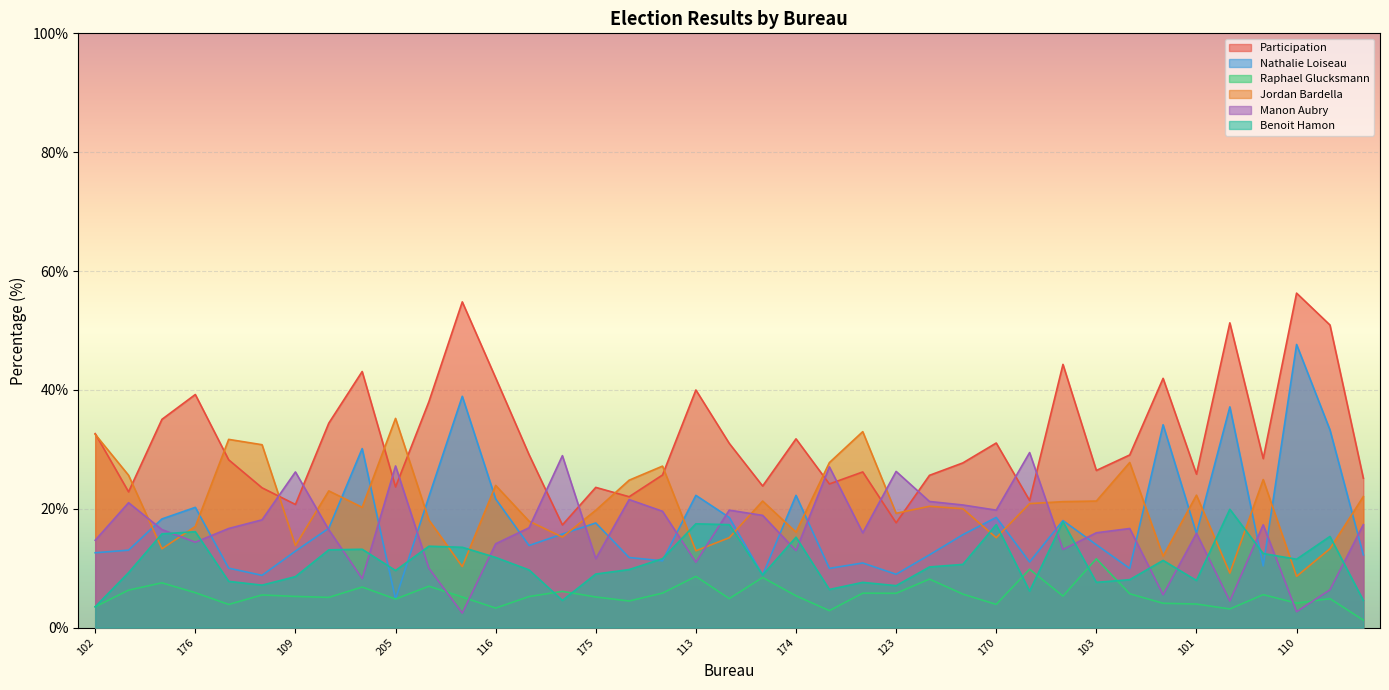

What is the difference between the maximum and second lowest values in the benoit_hamon series?

15.3